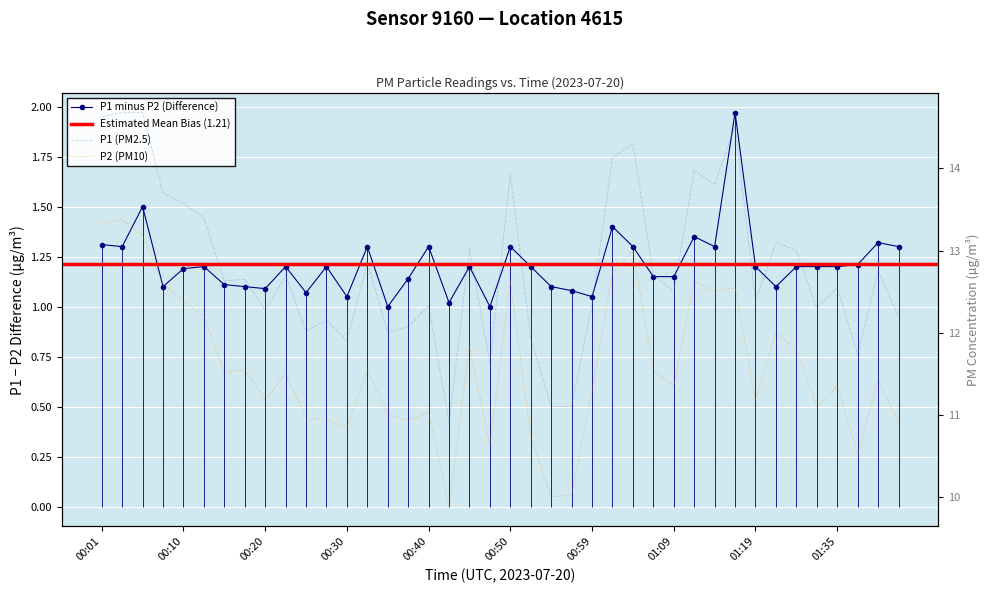

How many data points does each series have?

40